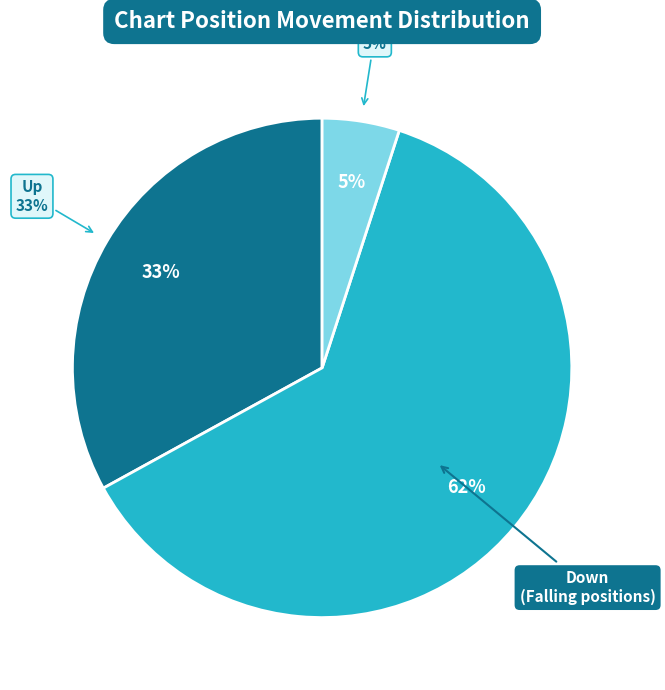

Is there a majority slice in this chart?

Yes